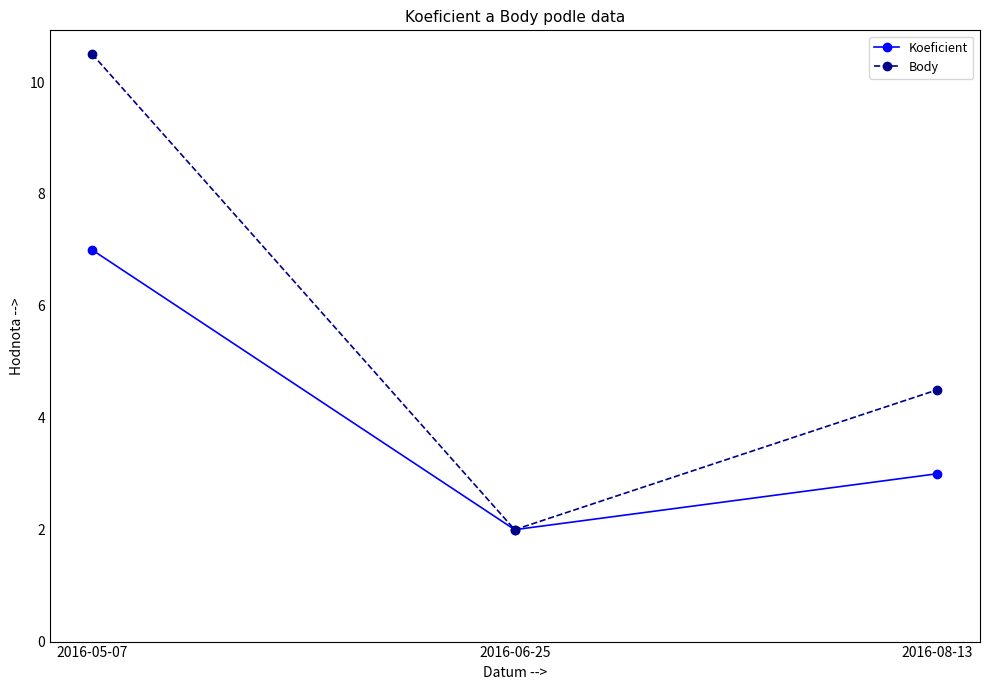

List the series in order of their overall mean, highest first.

Body, Koeficient